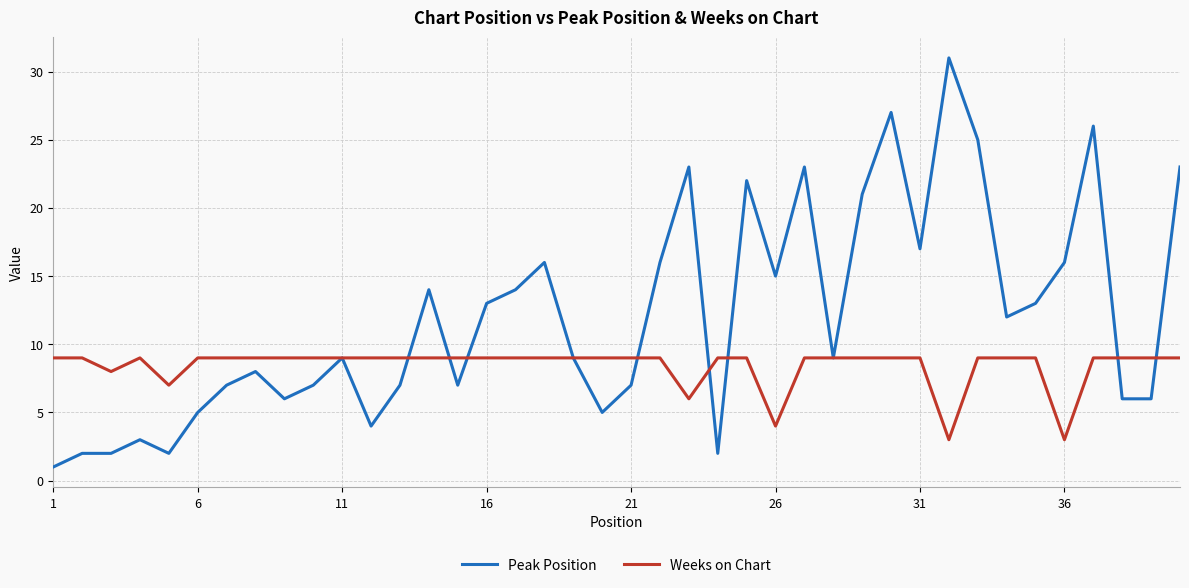

Which series has the largest range (max minus min)?

Peak Position